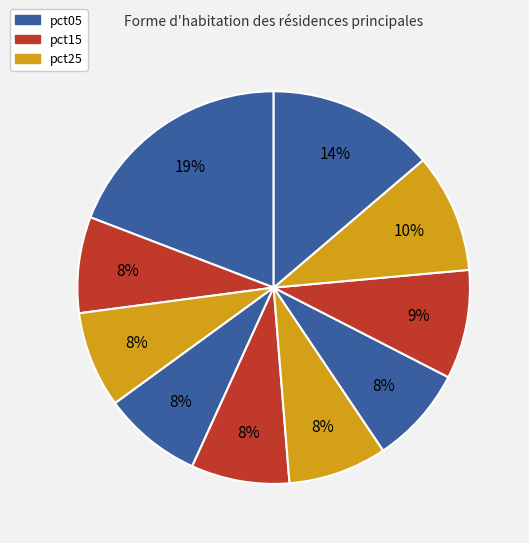

Which category has the biggest portion of the pie?

pct05